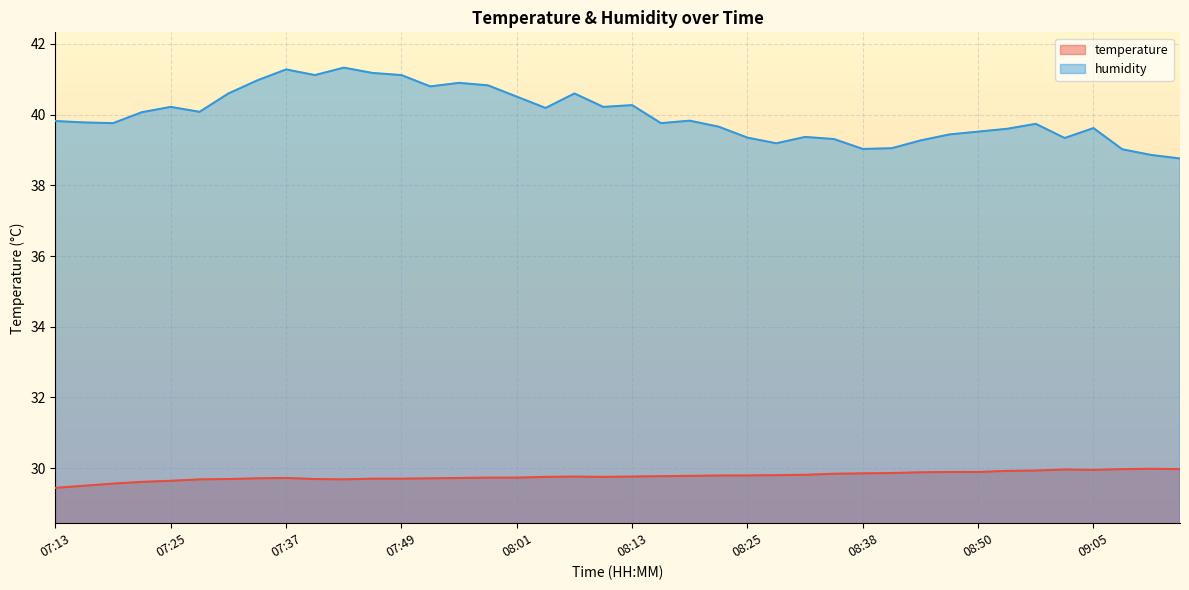

How many lines are shown in the chart?

2